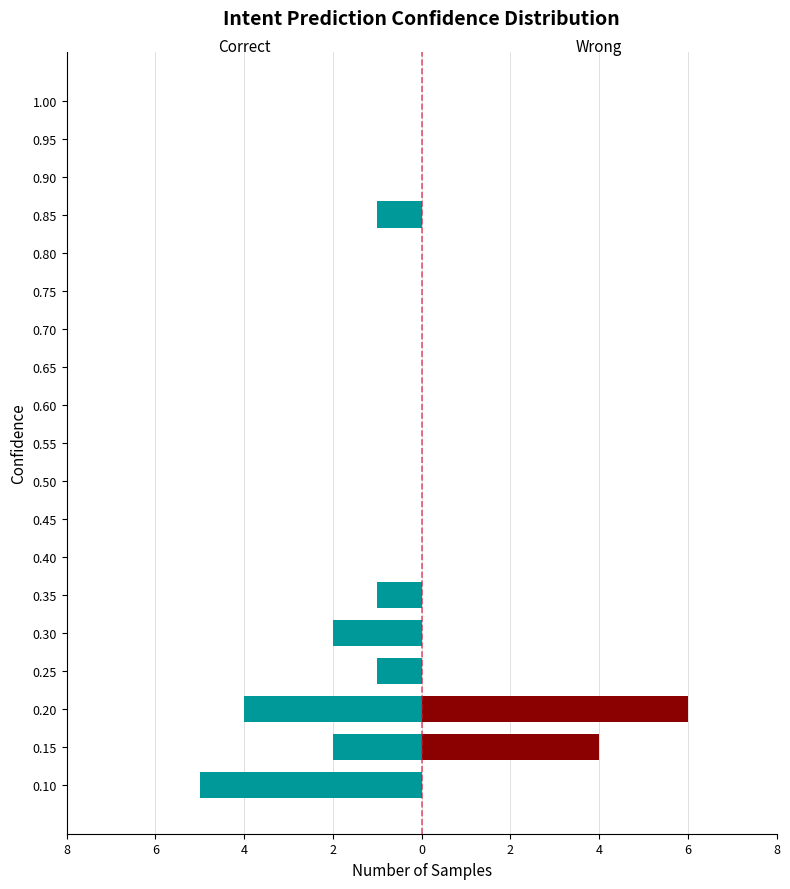

How many distinct data groups are displayed?

2